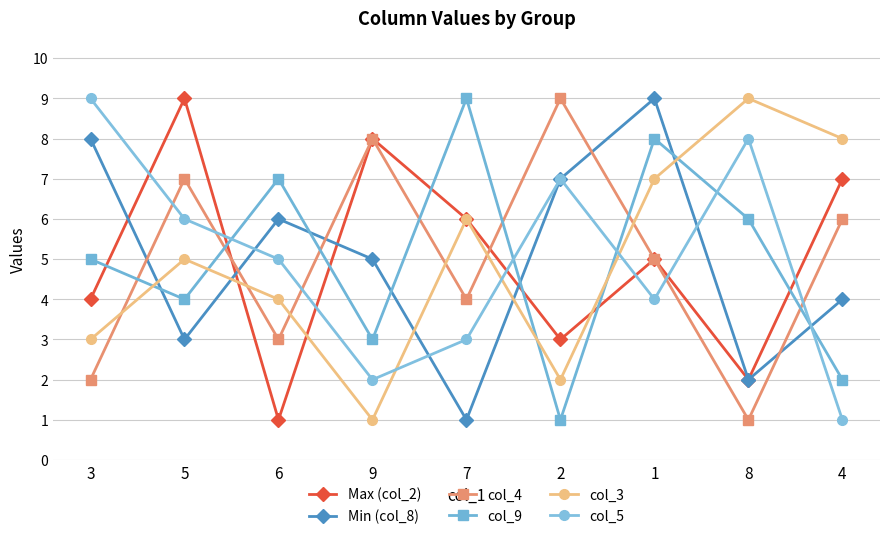

Between 9 and 8, which series saw the biggest shift?

col_3